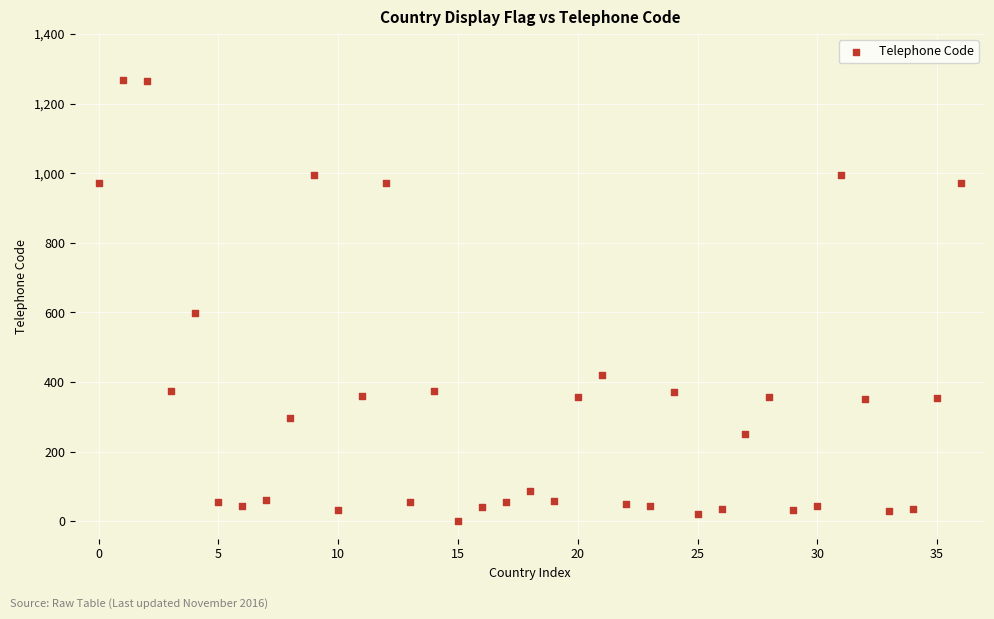

What is the range of Y values (max minus min)?

1267